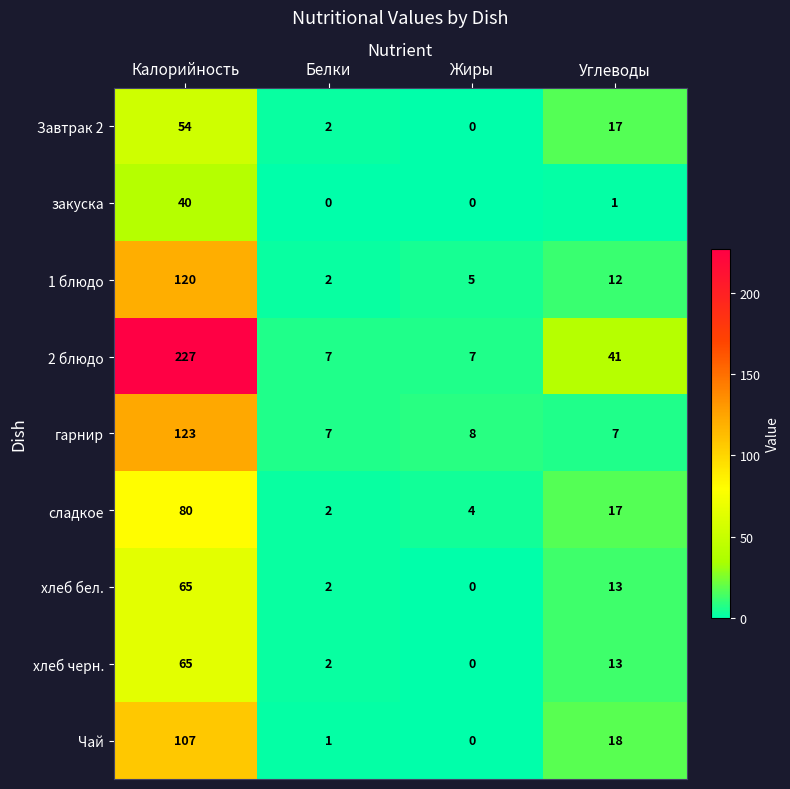

What is the total value across all series at Жиры?

24